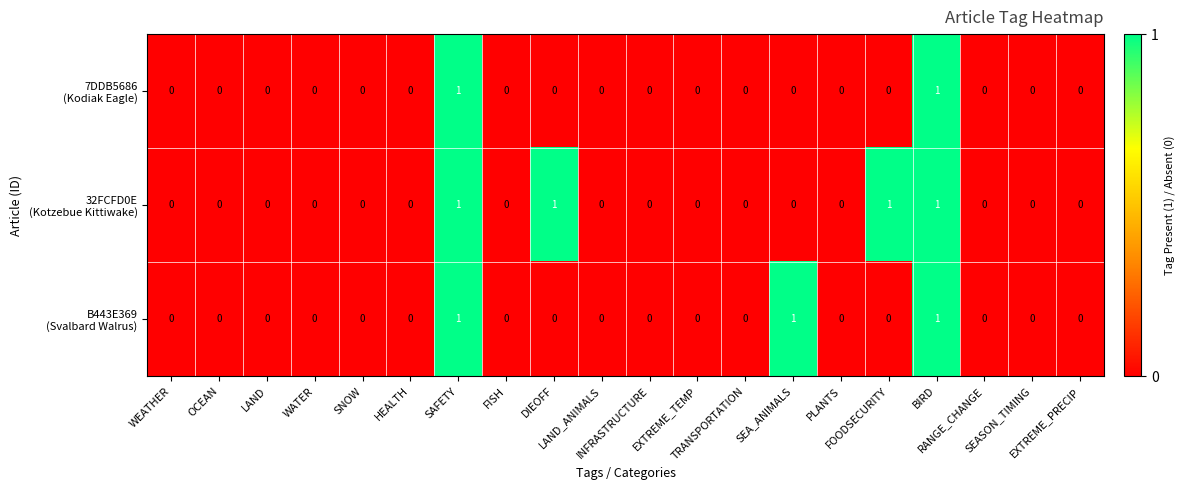

How many series are shown in this chart?

3